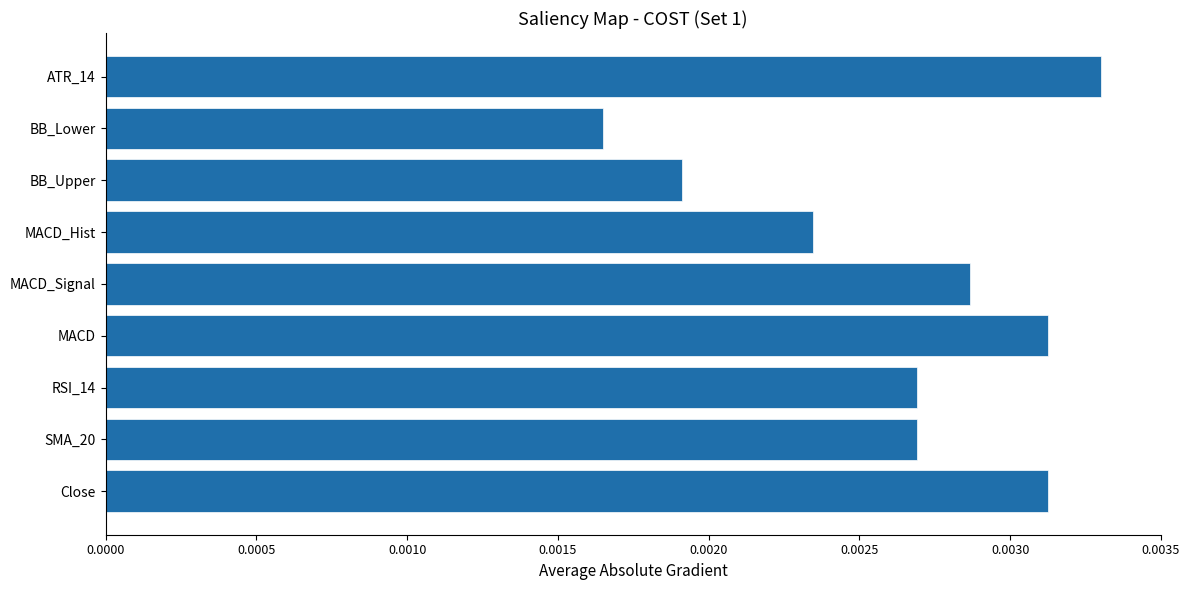

Between Close and ATR_14, which is larger?

ATR_14